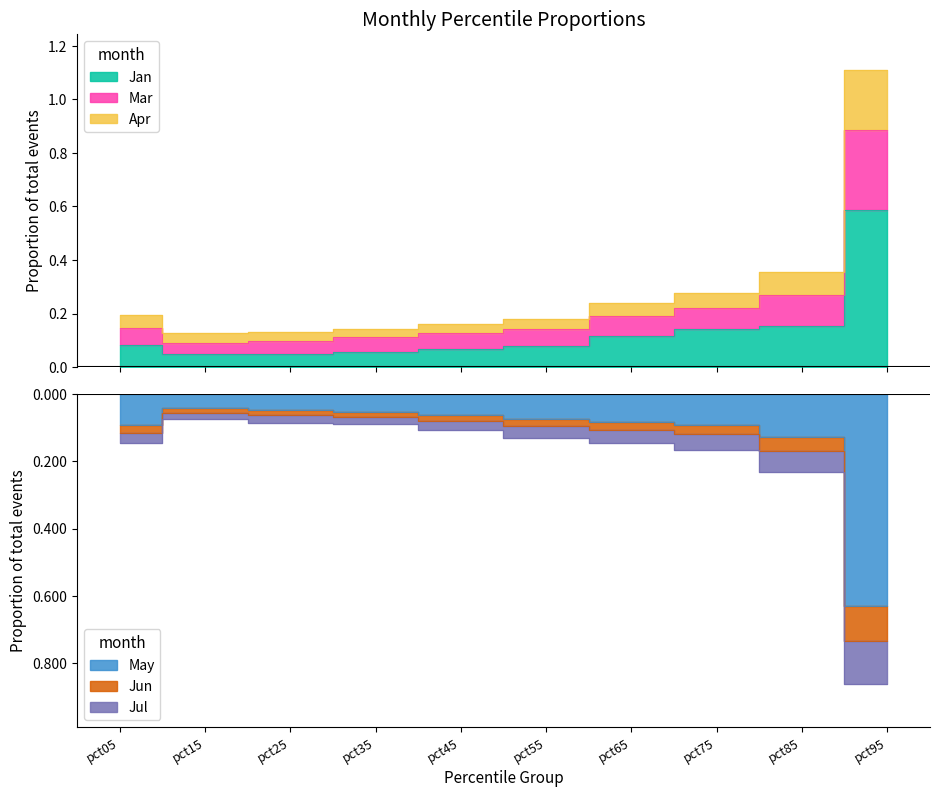

At which category is the sum across all series the highest?

pct95